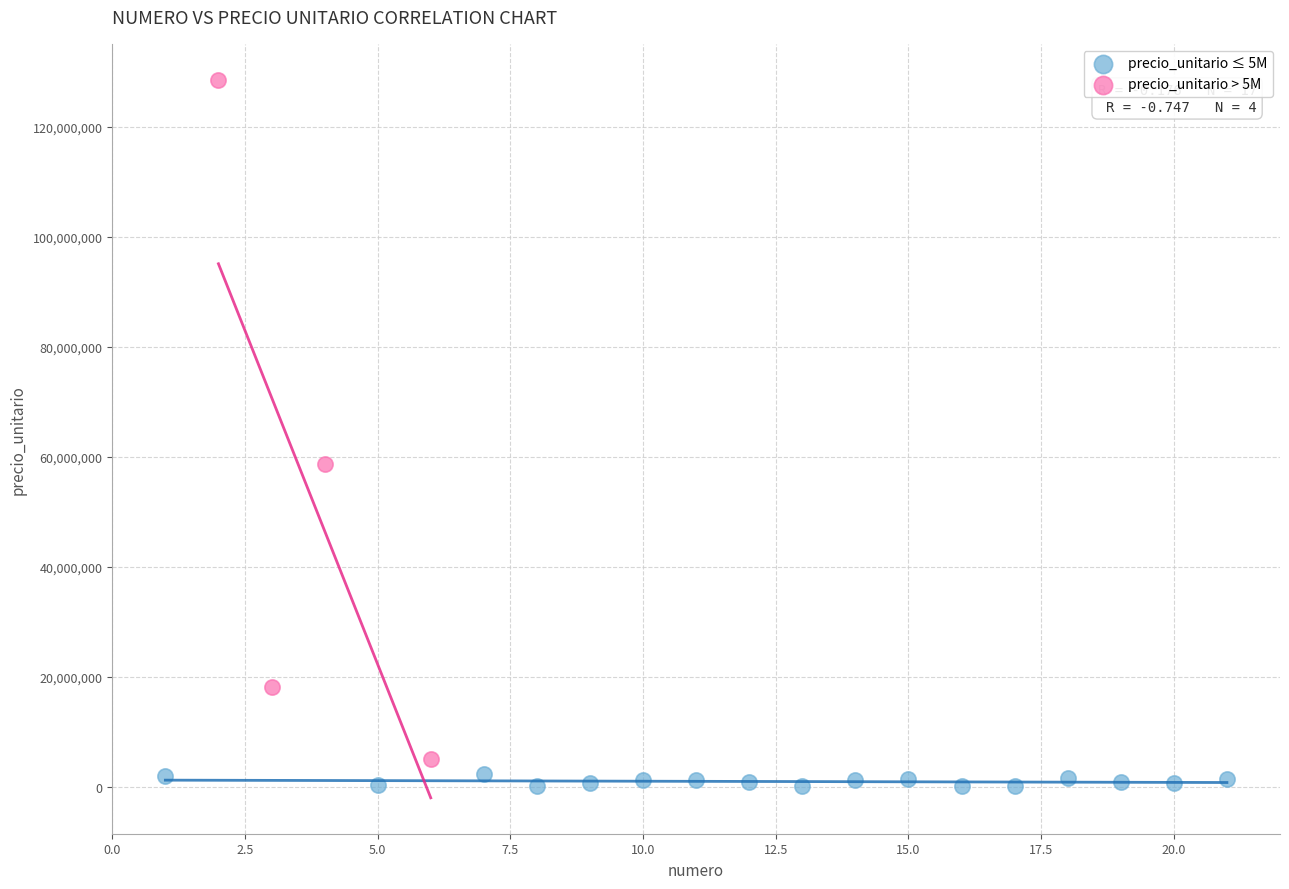

Which series has the widest spread of Y values?

precio_unitario > 5M